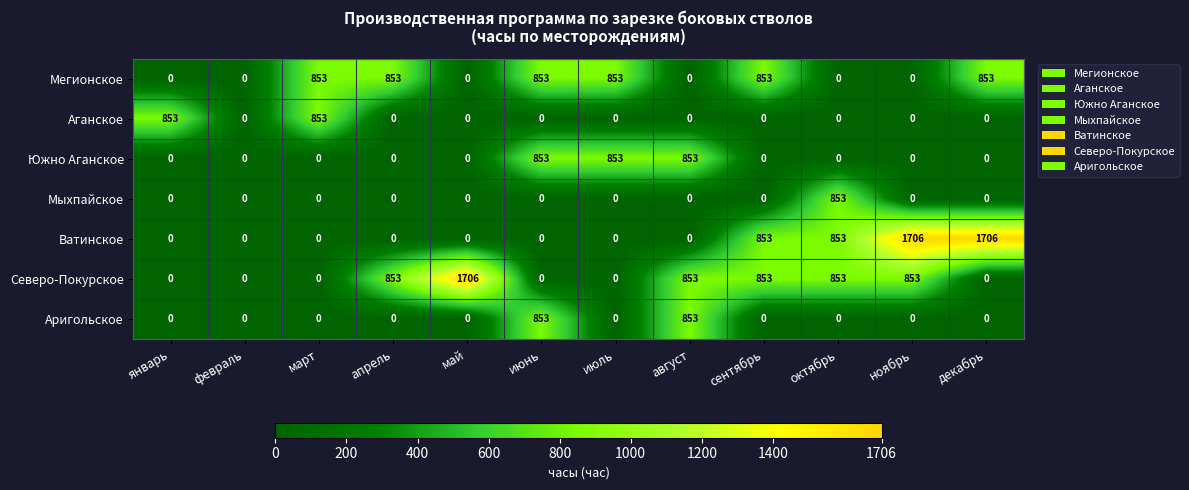

Which series has the largest total across all categories?

Северо-Покурское